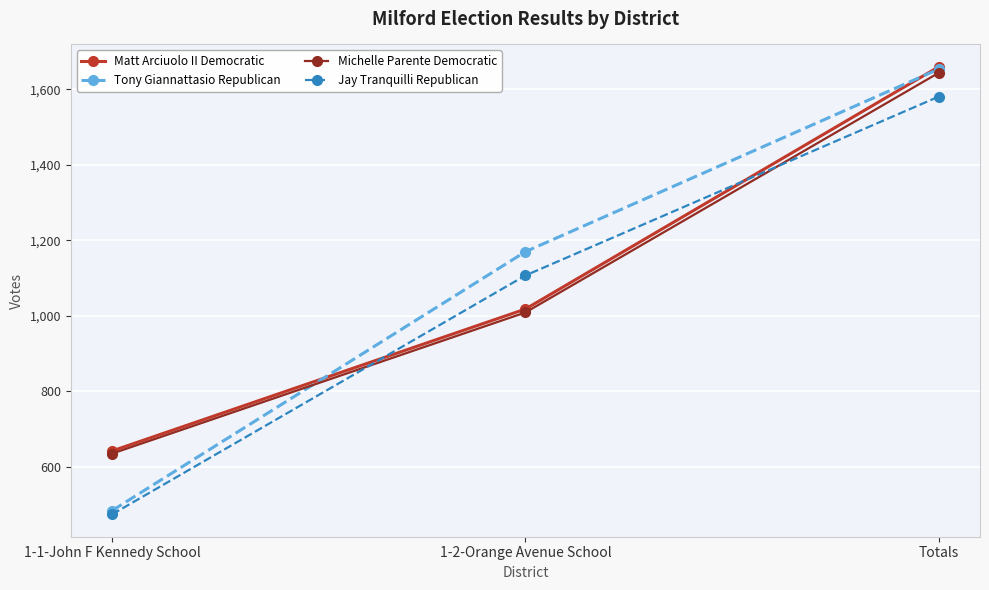

Which series has the largest range (max minus min)?

Tony Giannattasio Republican